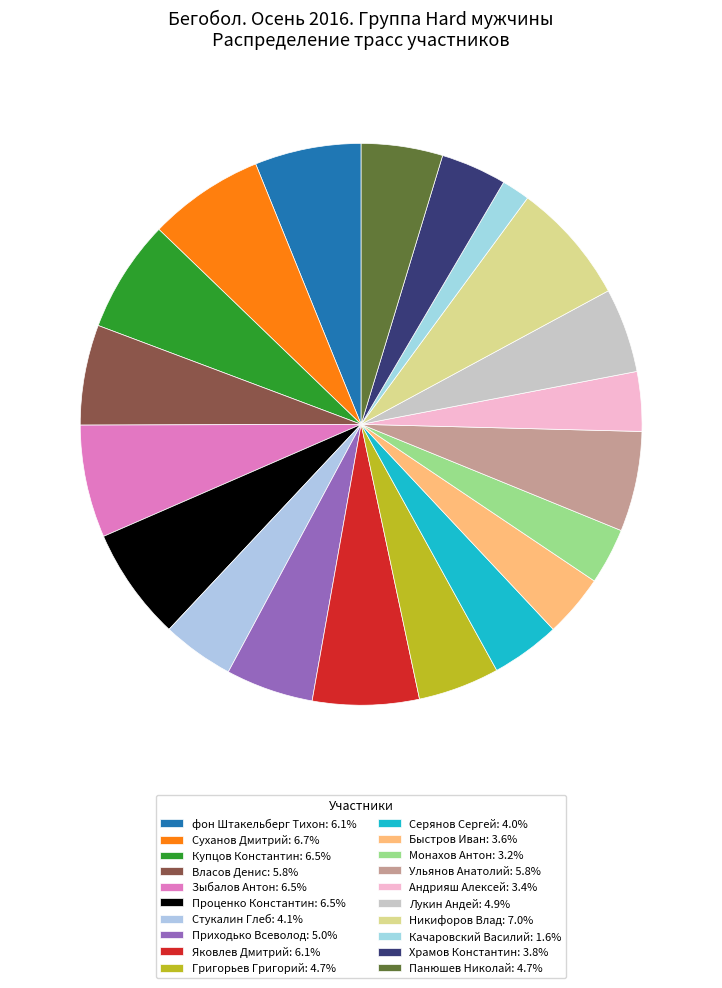

Is Монахов Антон the majority of the pie?

No